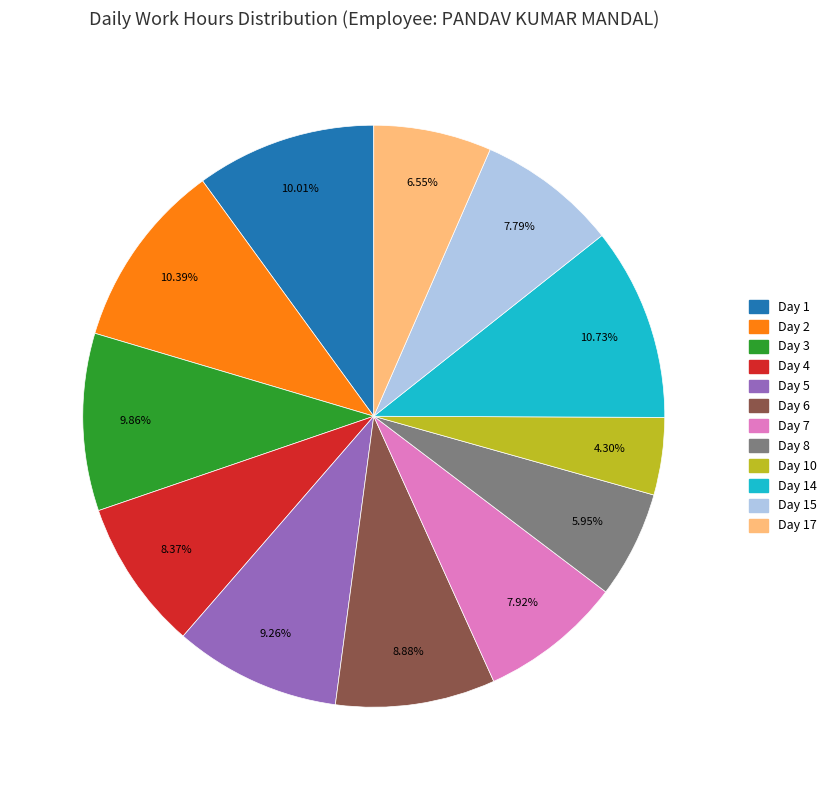

Do Day 10 and Day 1 together represent more than half of the pie?

No